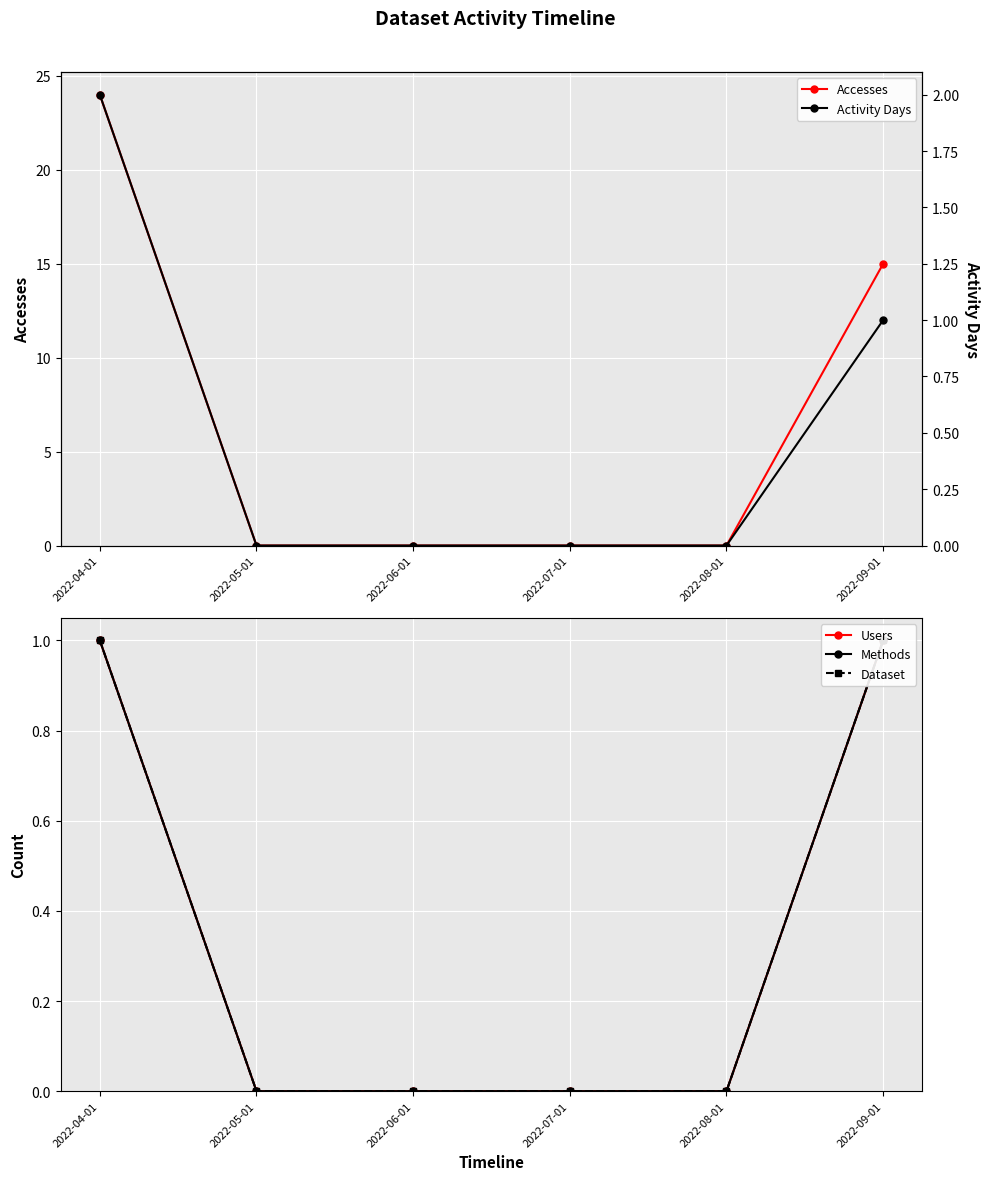

Reading left to right, what are all the values shown in this chart?

Accesses: 24	0	0	0	0	15
Users: 1	0	0	0	0	1
Methods: 1	0	0	0	0	1
Dataset: 1	0	0	0	0	1
Activity Days: 2	0	0	0	0	1